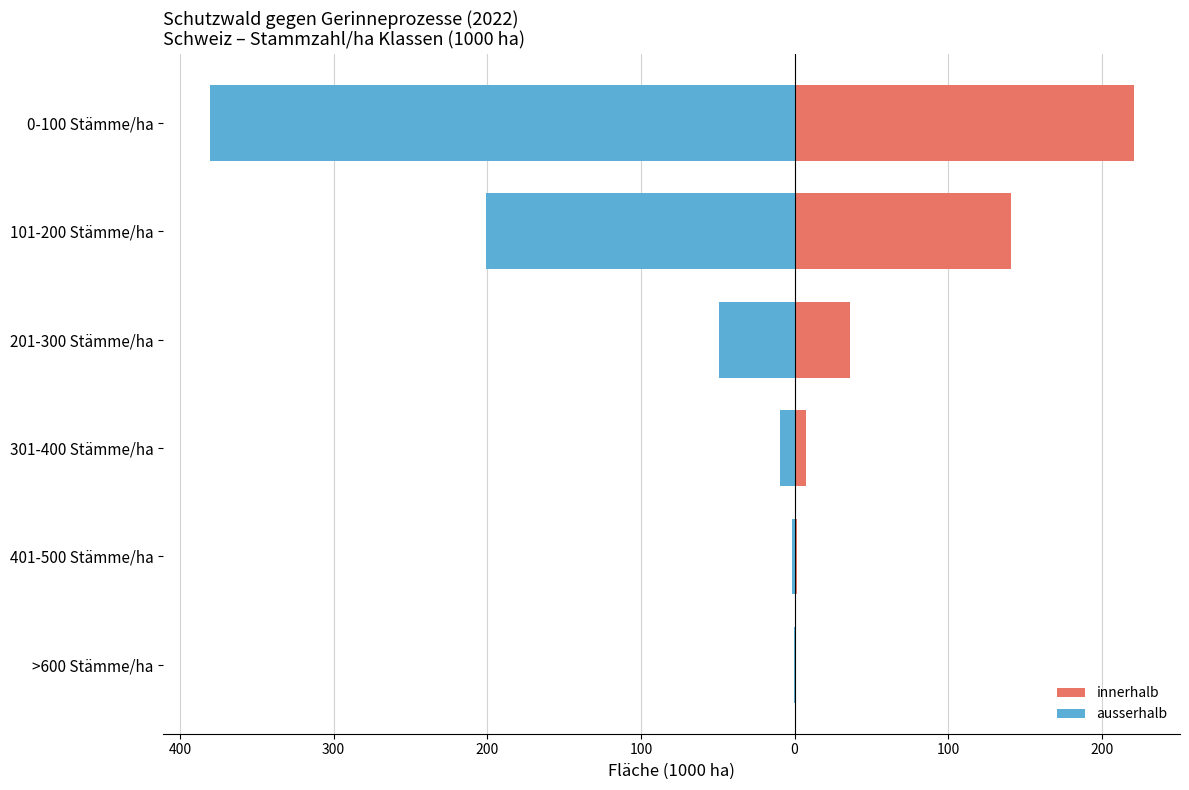

The ausserhalb series shows -16.0 at 301-400 Stämme/ha. True or false?

False